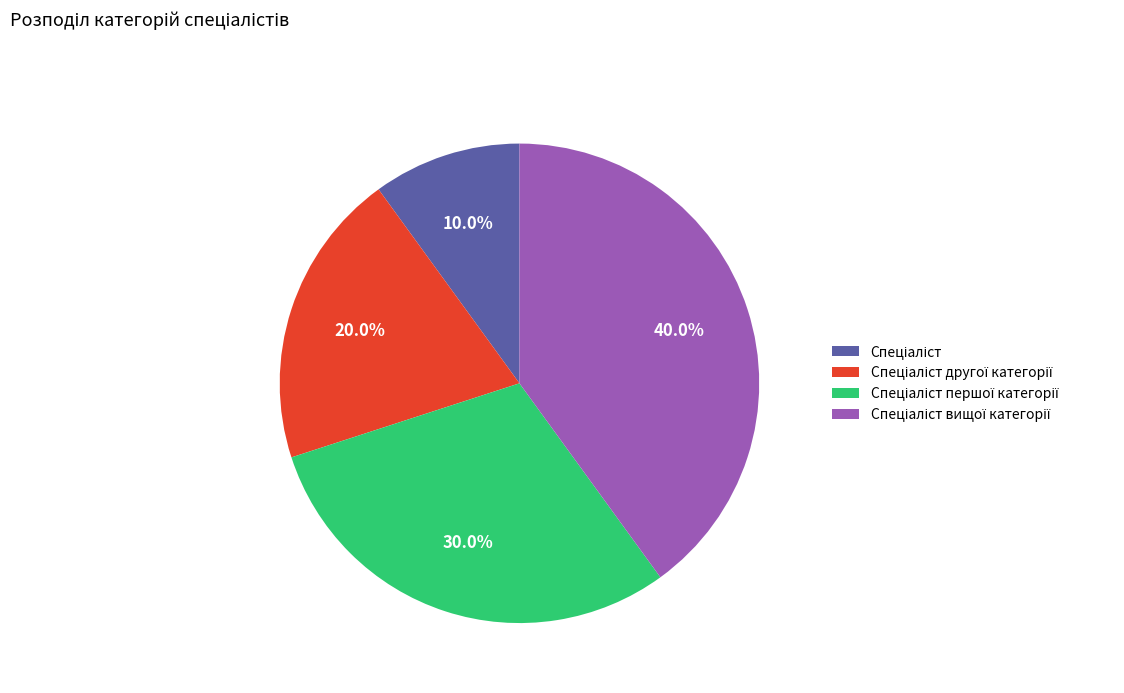

Is there any slice that represents more than half of the pie?

No